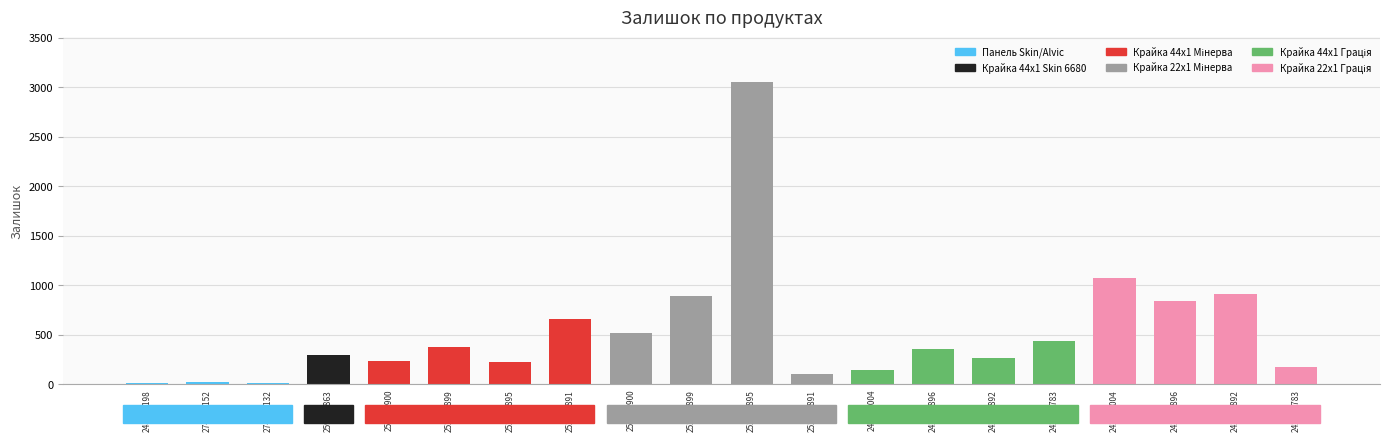

What is the average value?

529